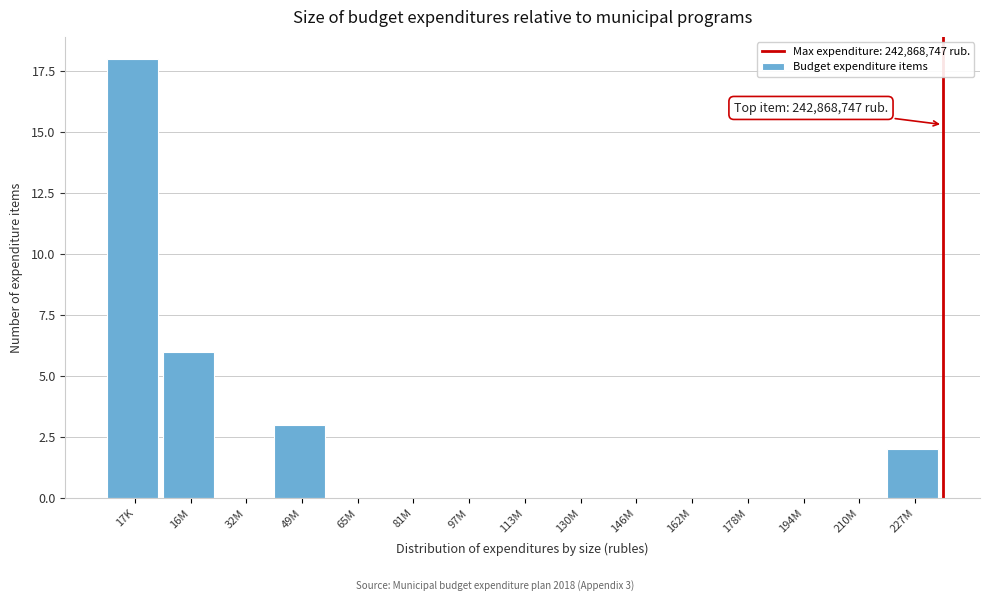

Reading left to right, extract all data points from this chart.

17K=18	16M=6	32M=0	49M=3	65M=0	81M=0	97M=0	113M=0	130M=0	146M=0	162M=0	178M=0	194M=0	210M=0	227M=2